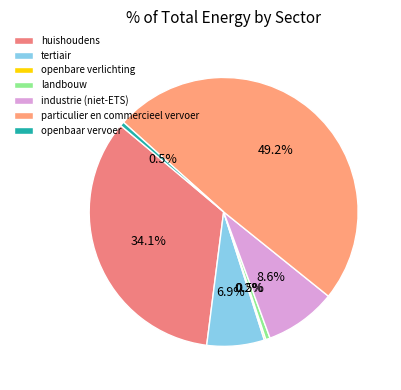

Is there any slice that represents more than half of the pie?

No